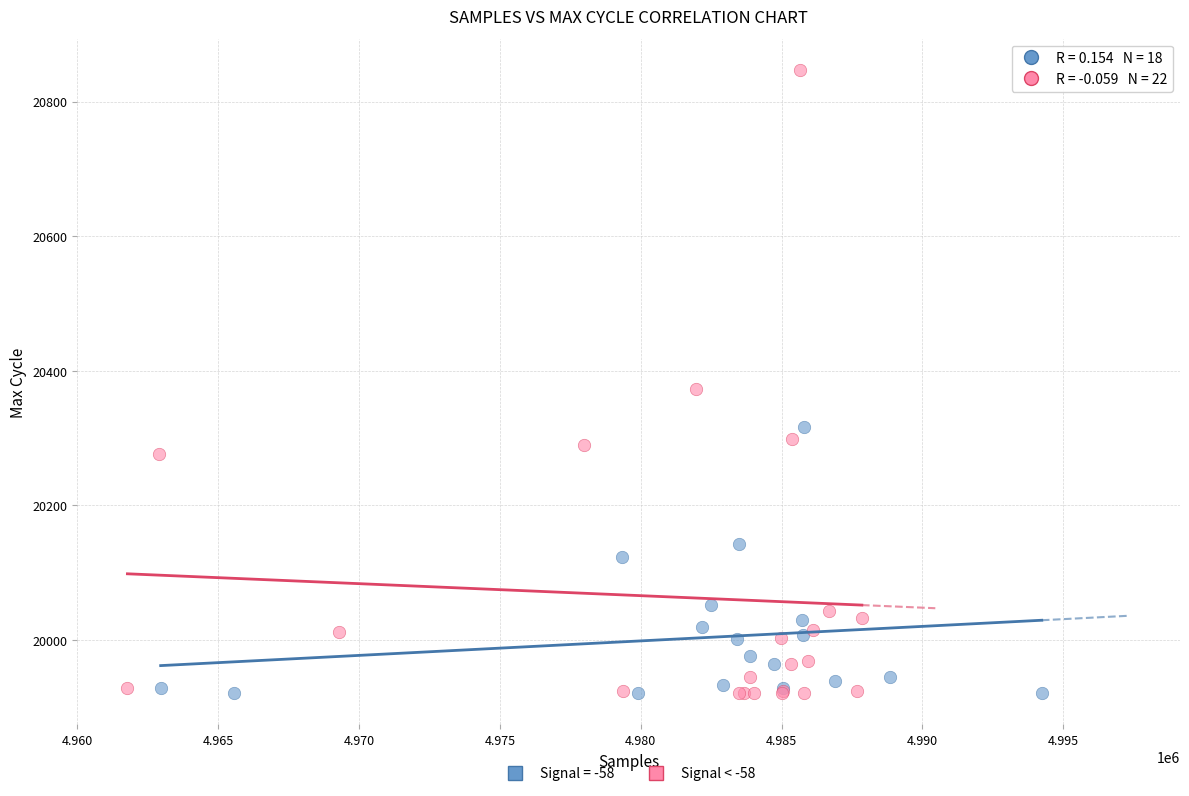

Which series contains the highest Y value?

Signal < -58